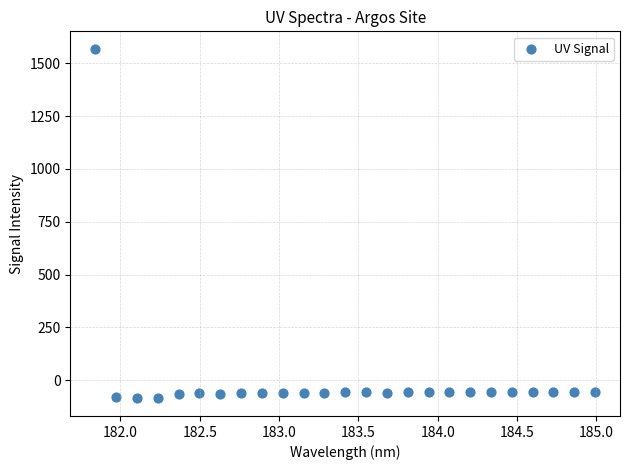

What is the range of Y values (max minus min)?

1655.8